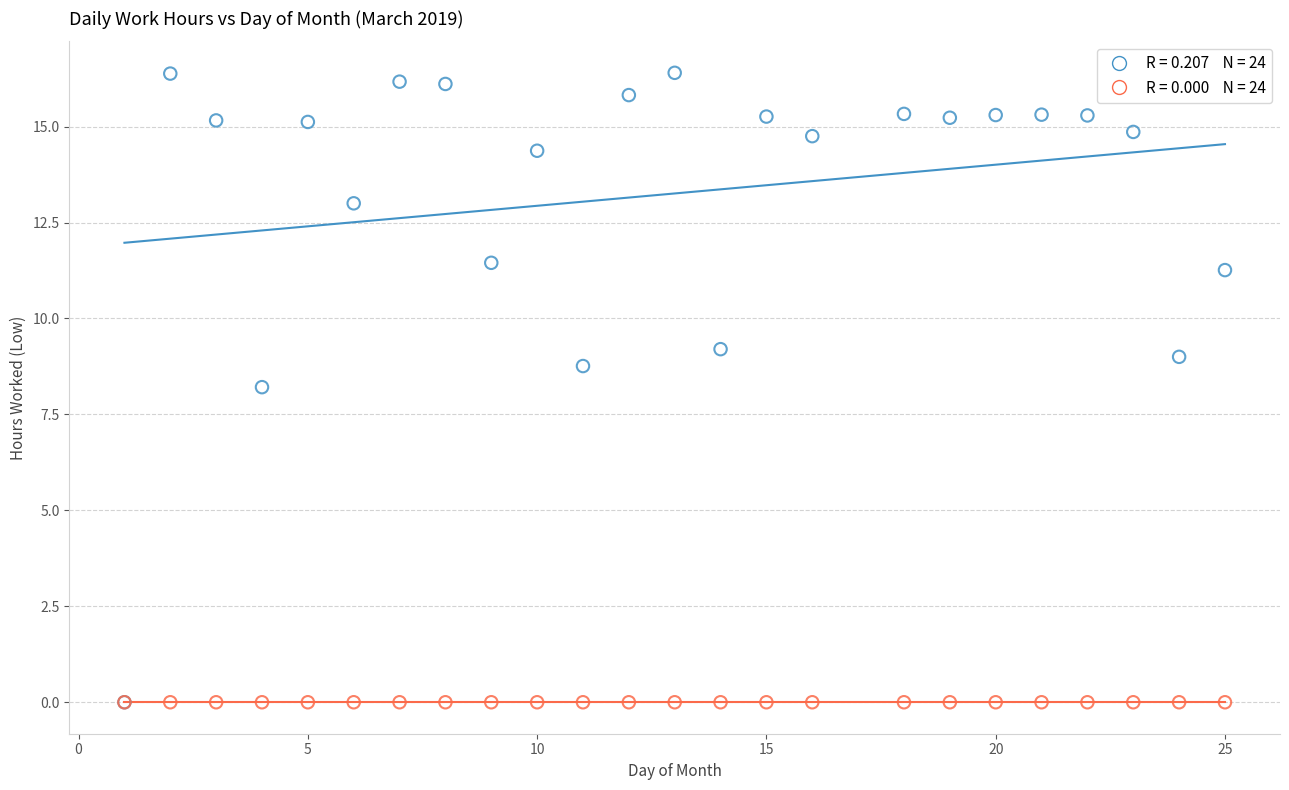

Across all series, what Y value is closest to 8?

8.2